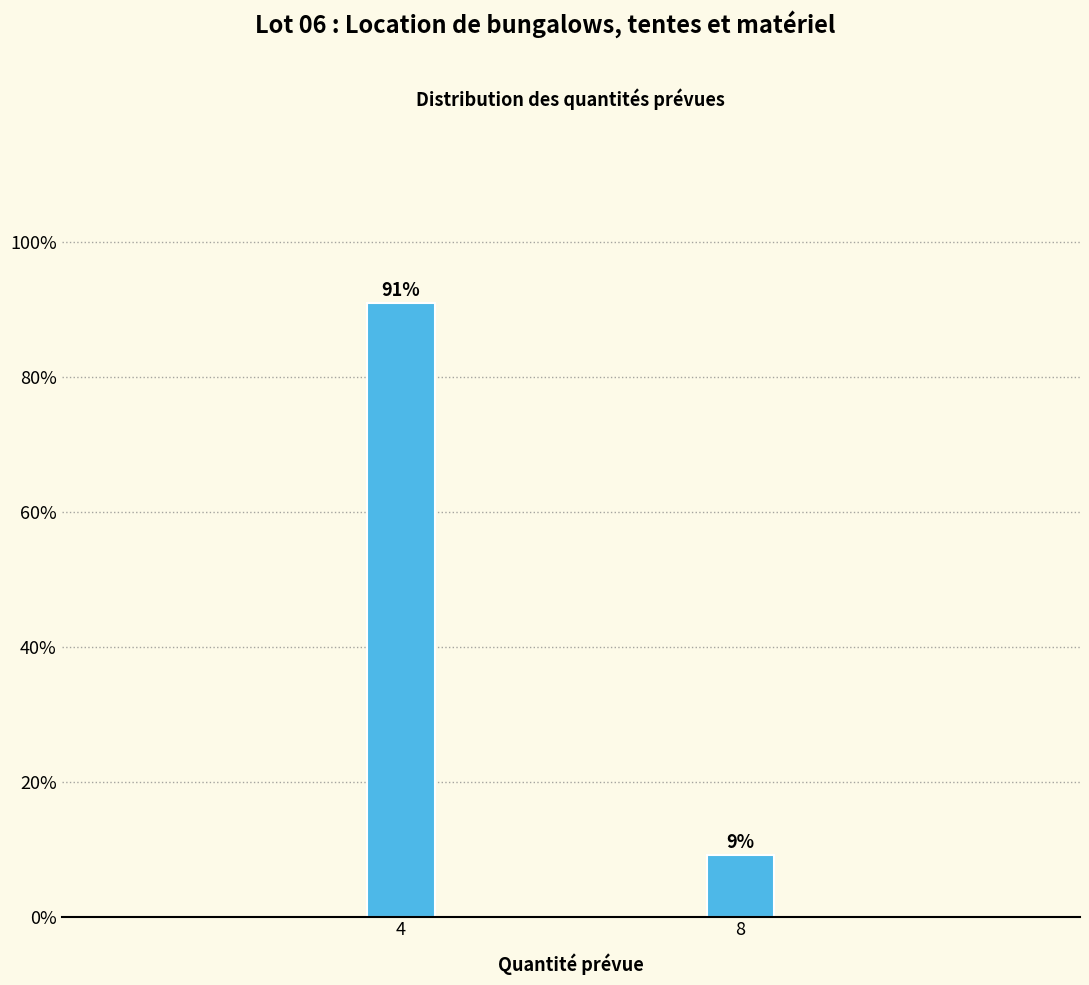

What is the value of the 1st bar from the left?

90.9